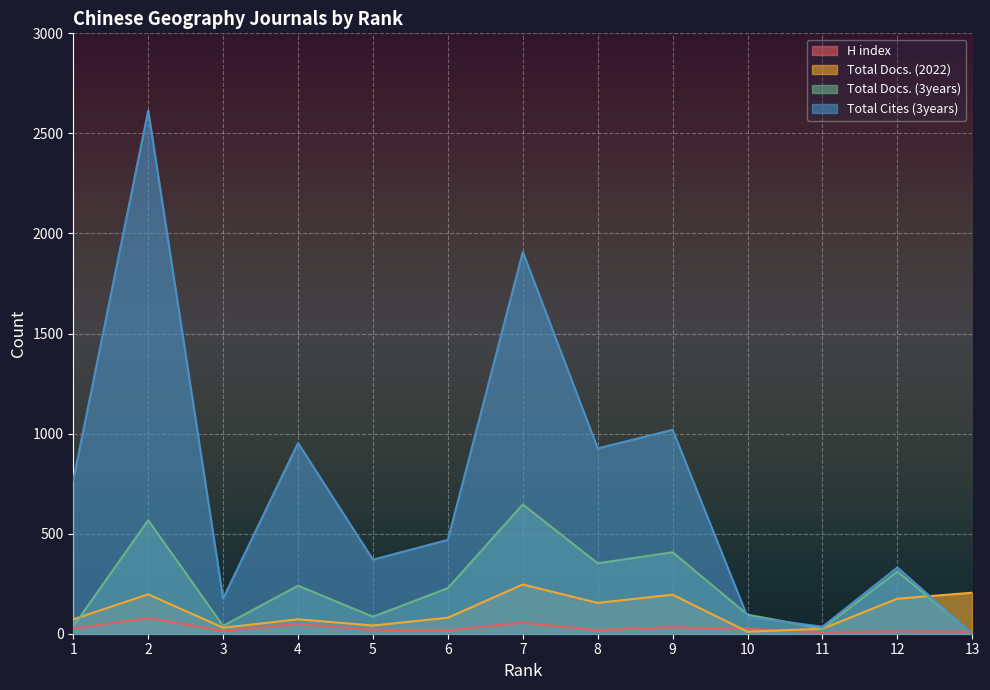

At how many categories does at least one series exceed 2457?

1